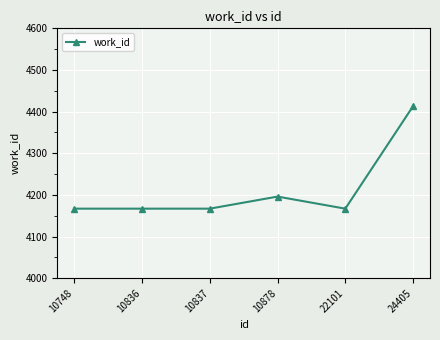

Which category has the highest value across all series?

24405